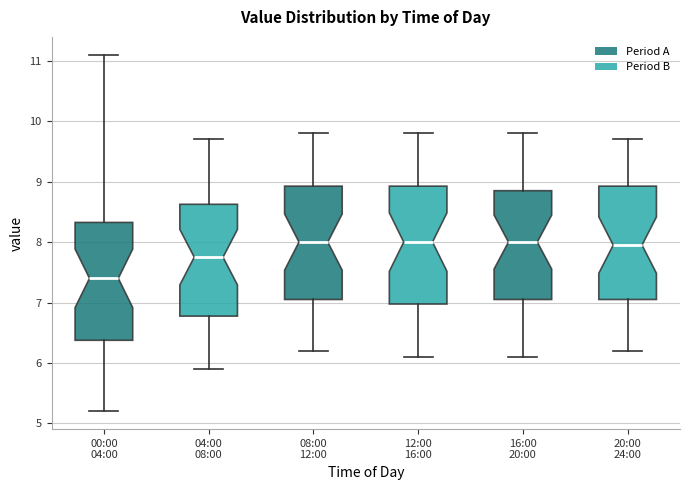

Where does the median line of the box for 00:00 04:00 sit on the y-axis? The values are not printed on the chart, so give them approximately, as read against the axis.

7.4